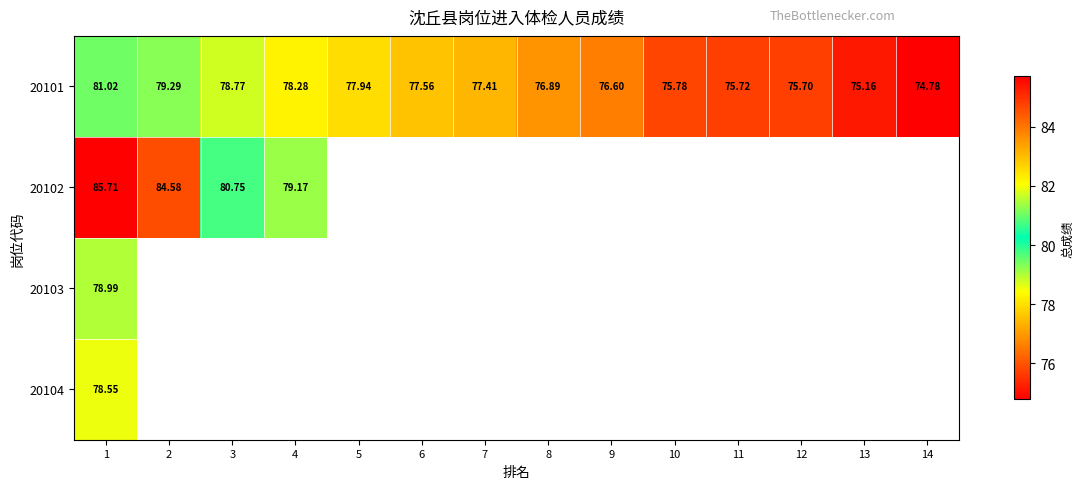

What is the maximum value for 20101?

81.0